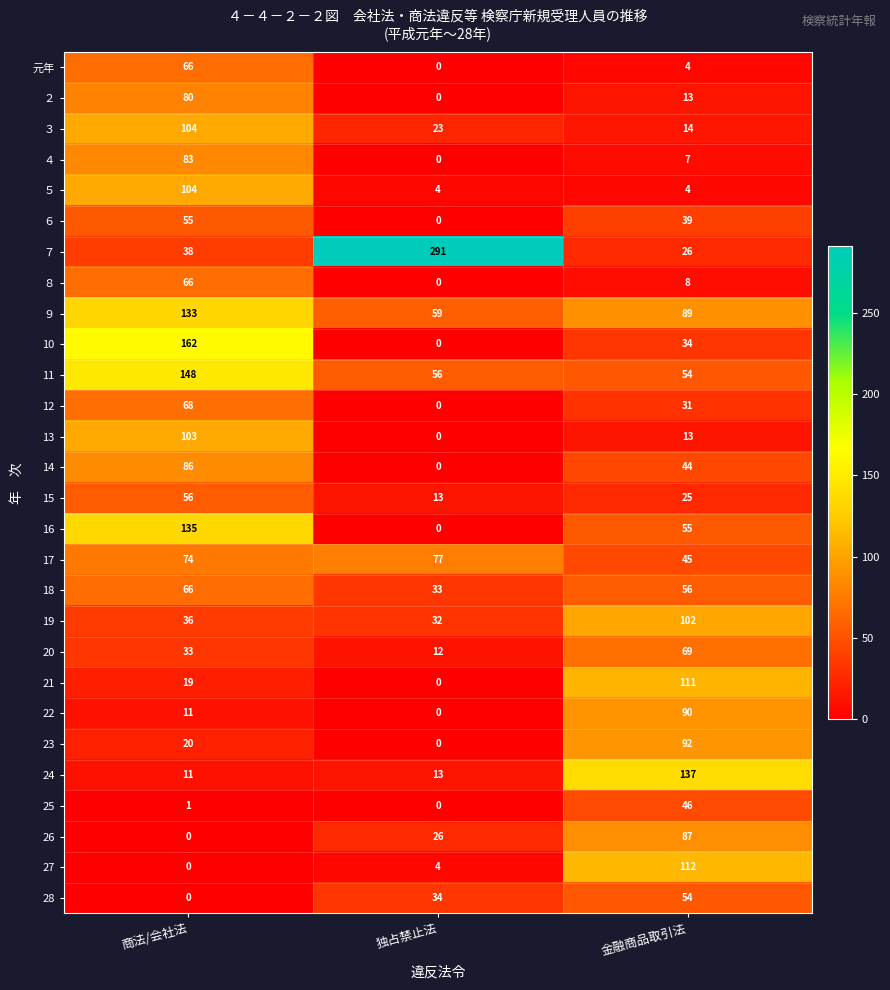

How many 14 values are between 0 and 86?

3